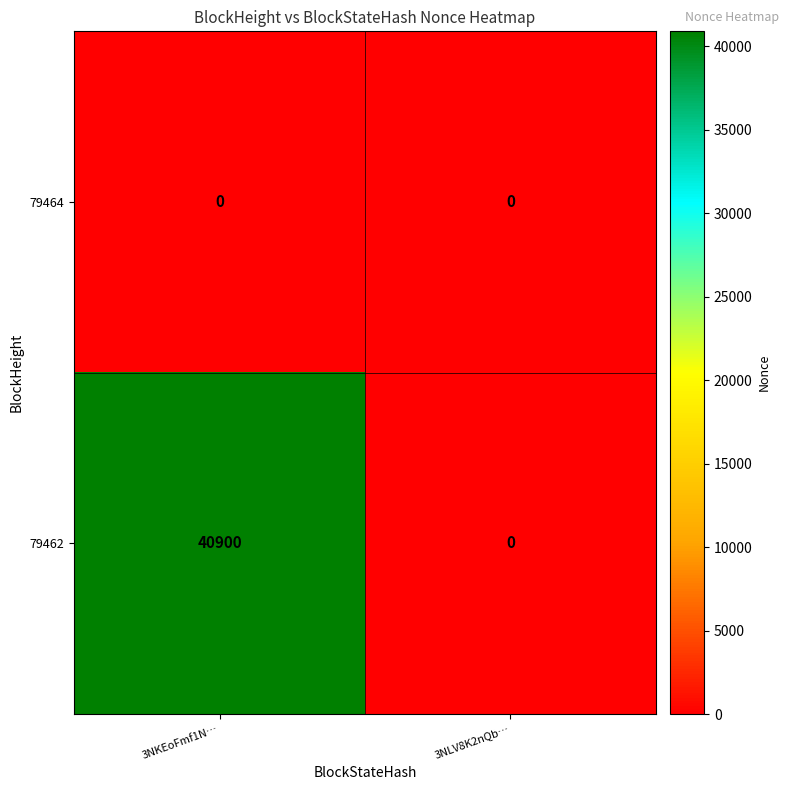

List the series in order of their overall mean, highest first.

79462, 79464